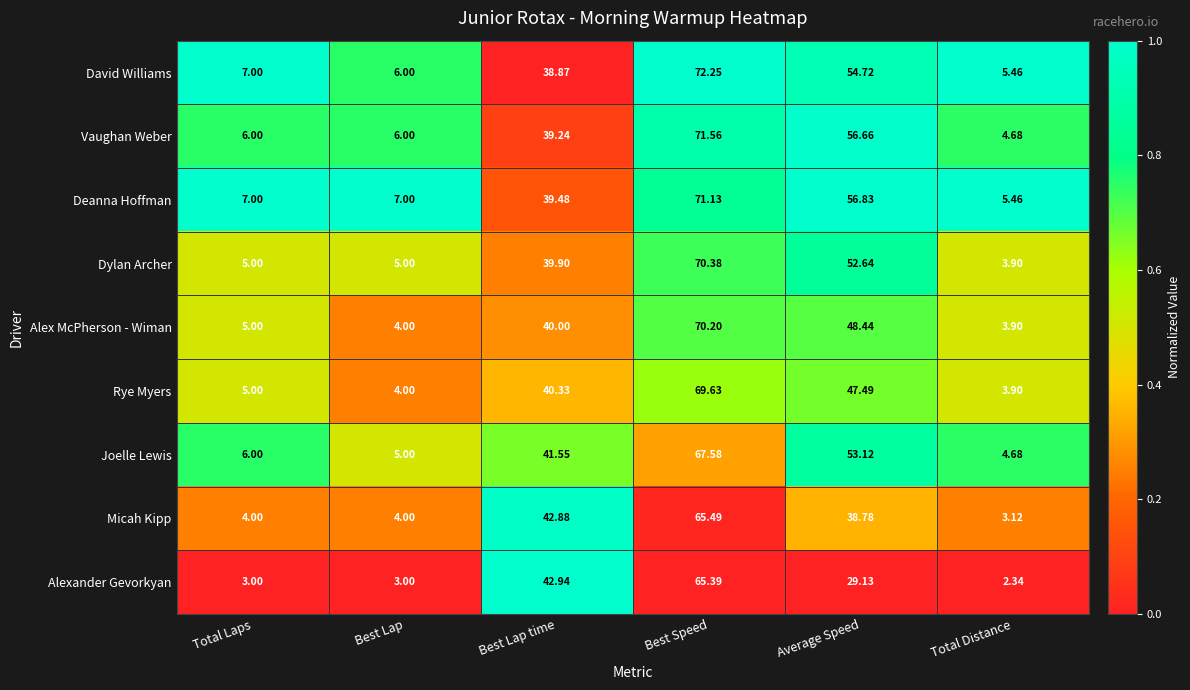

At which category does the chart reach its minimum across all series?

Total Distance